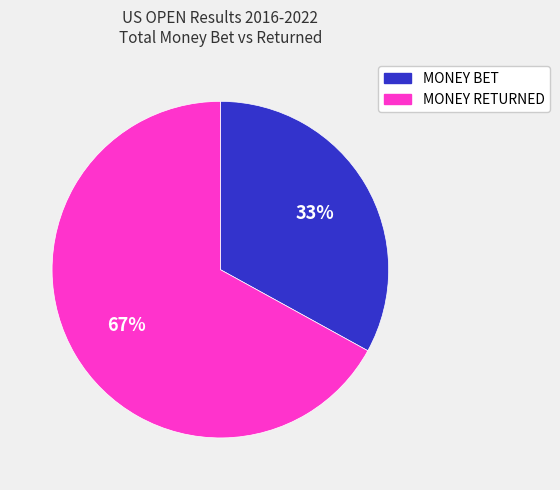

Combined, do MONEY BET and MONEY RETURNED account for over 50%?

Yes